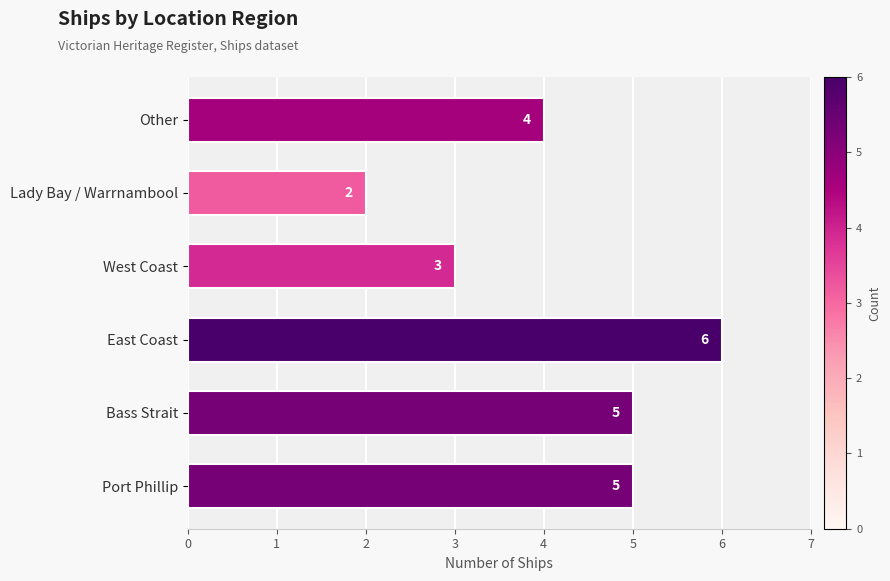

Where is the data nearest to the value 4?

Other